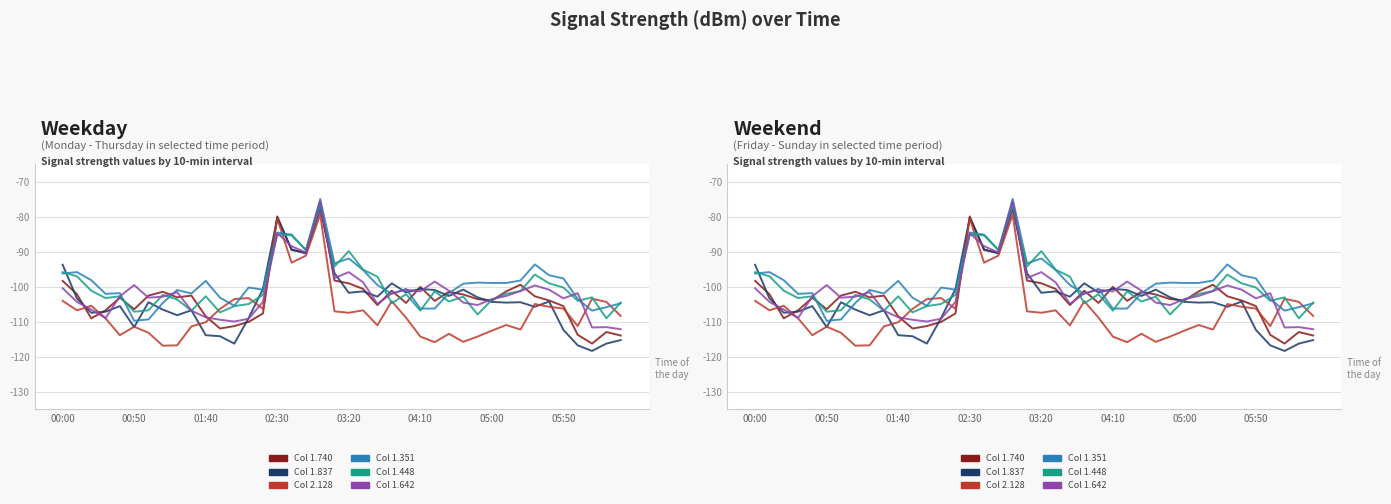

Which series changed the most between 00:50 and 03:20?

Series 1.351